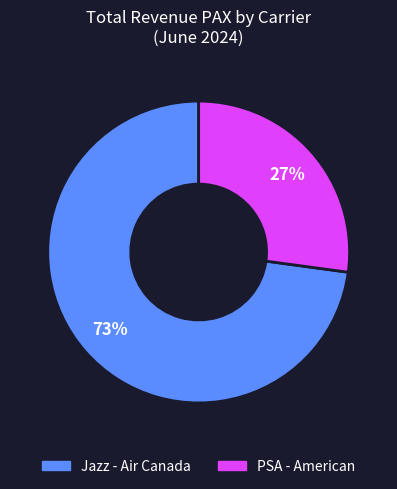

To the nearest percent, what portion does PSA - American represent?

27%